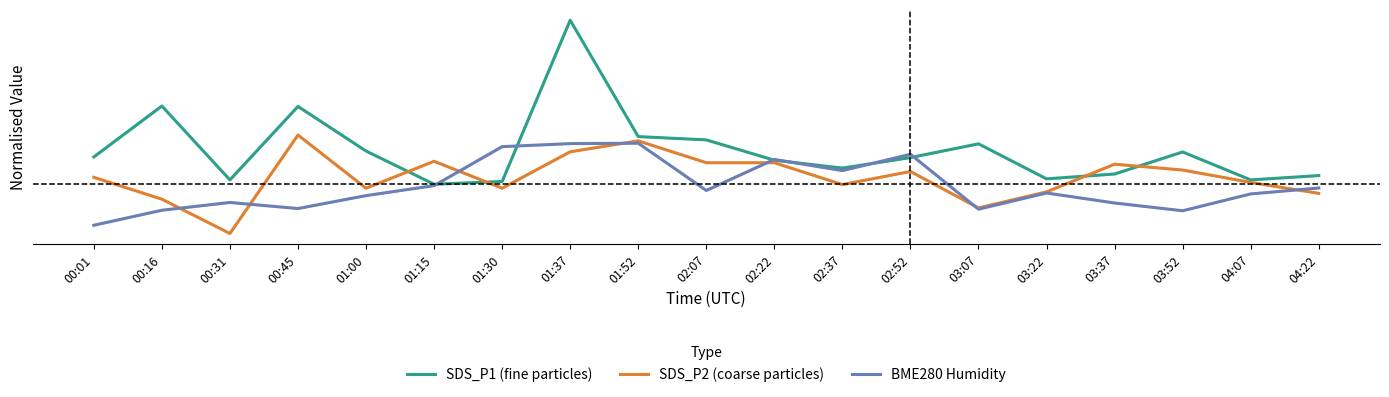

What is the total value across all series at 01:37?

1.4